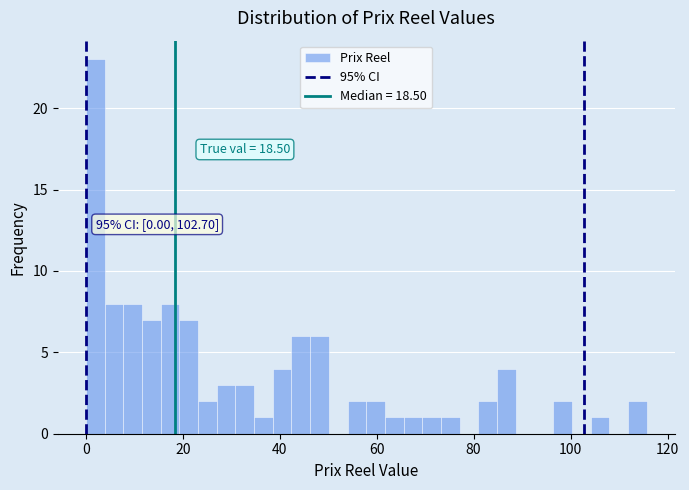

Around what value on the x-axis is the tallest bar? Give the approximate position of its centre, as read against the axis.

2